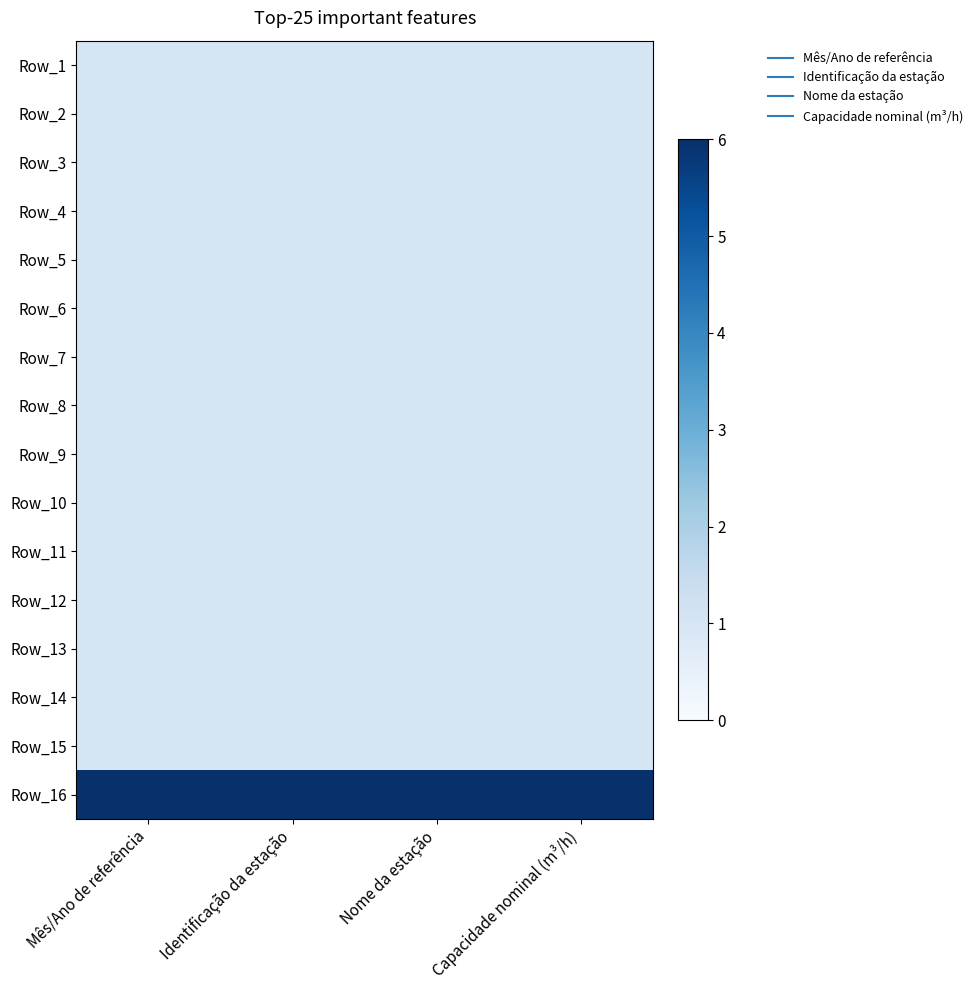

At which category does the chart reach its peak across all series?

Mês/Ano de referência